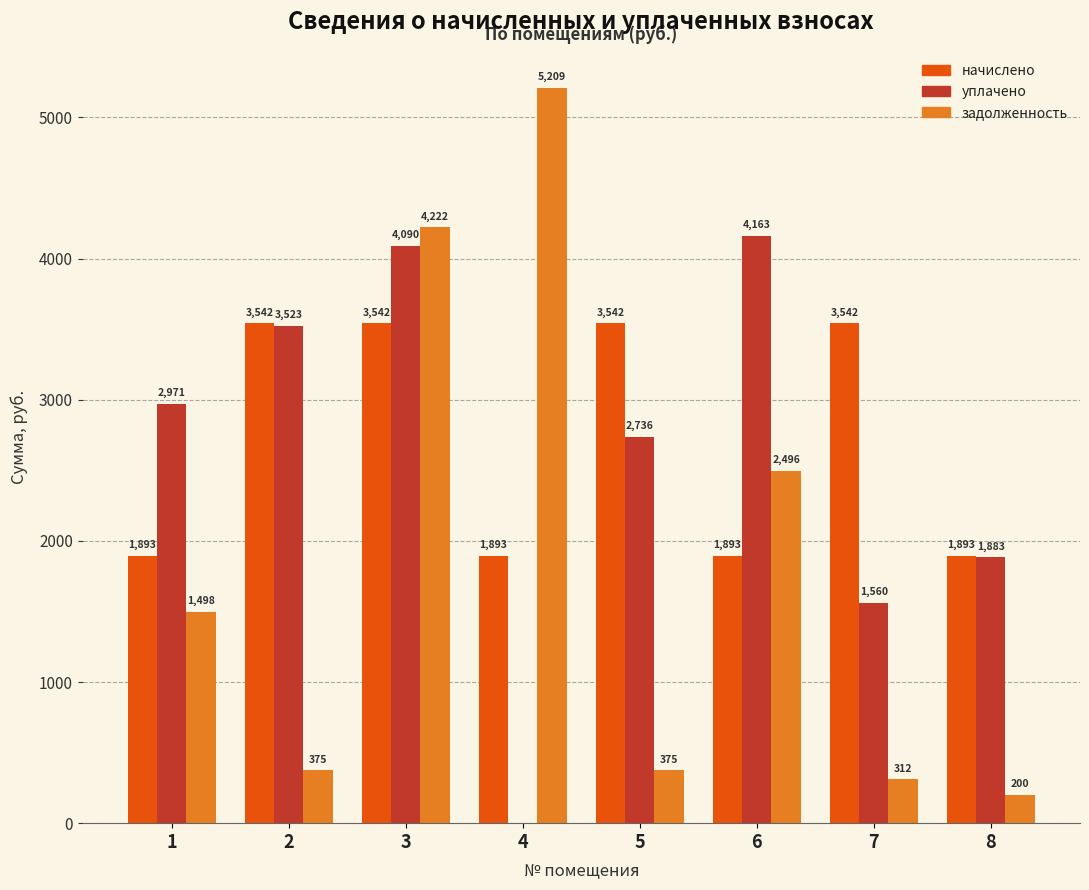

Read the задолженность value at 6.

2495.7